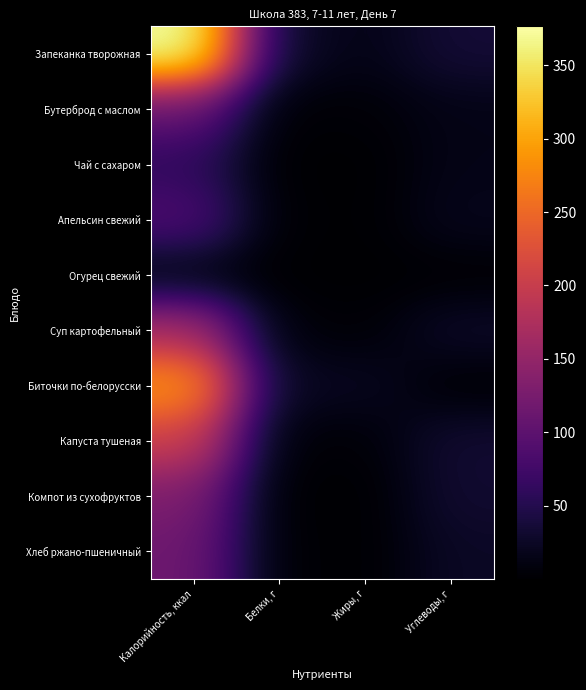

What is the greatest value displayed?

376.4